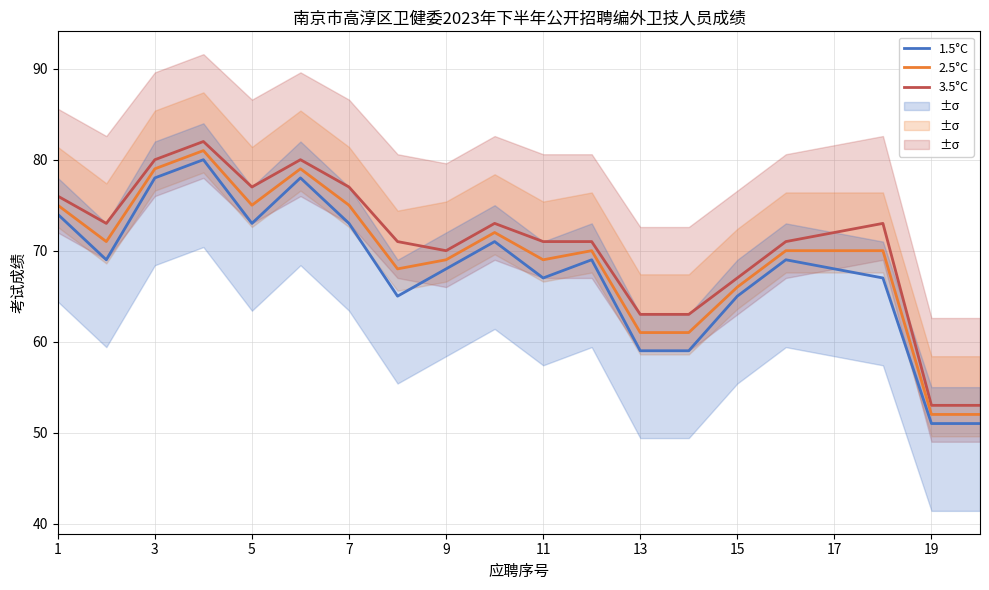

What is the minimum value for 1.5°C?

51